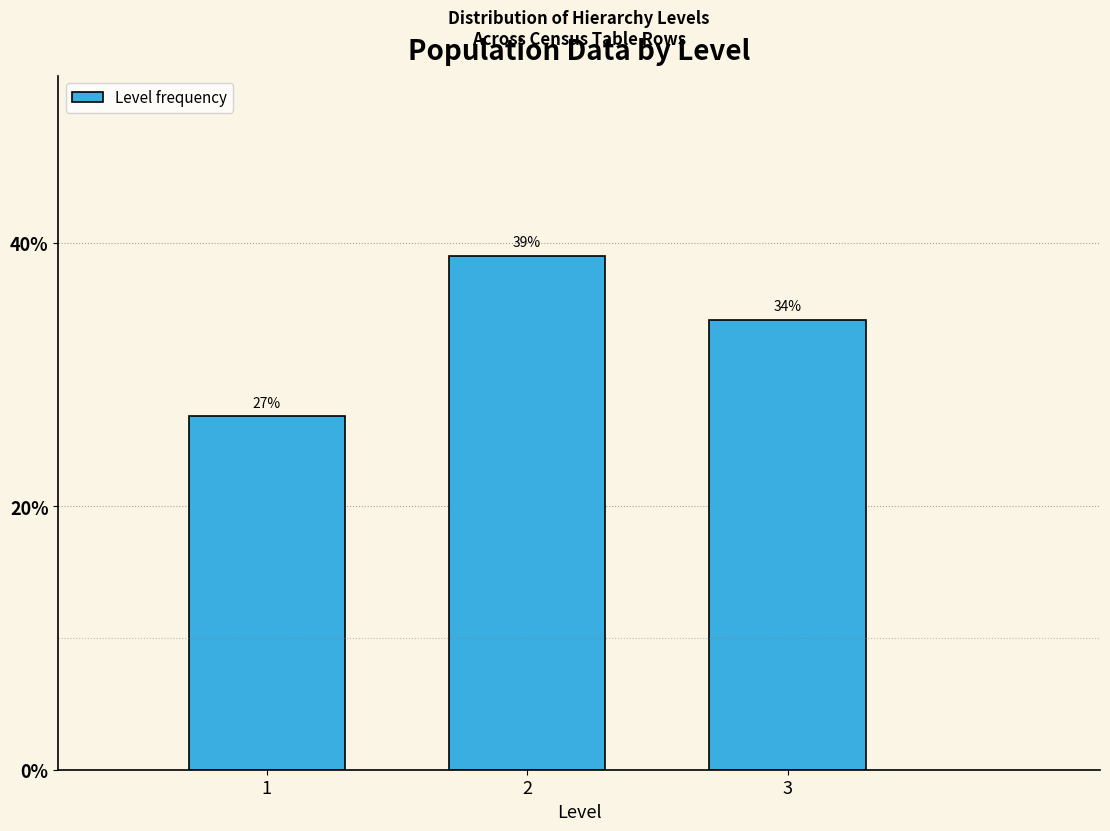

List the labels in order of value, largest first.

2, 3, 1